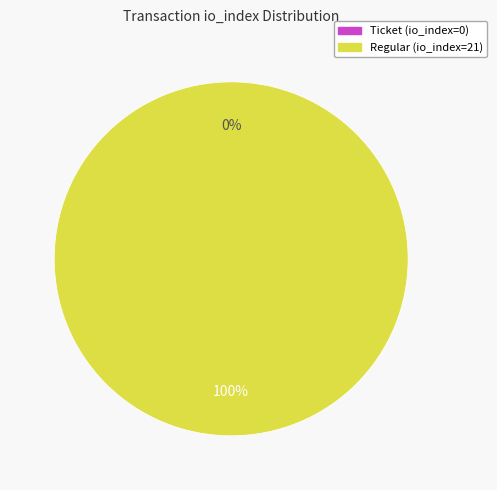

To the nearest percent, what portion does Regular (io_index=21) represent?

100%